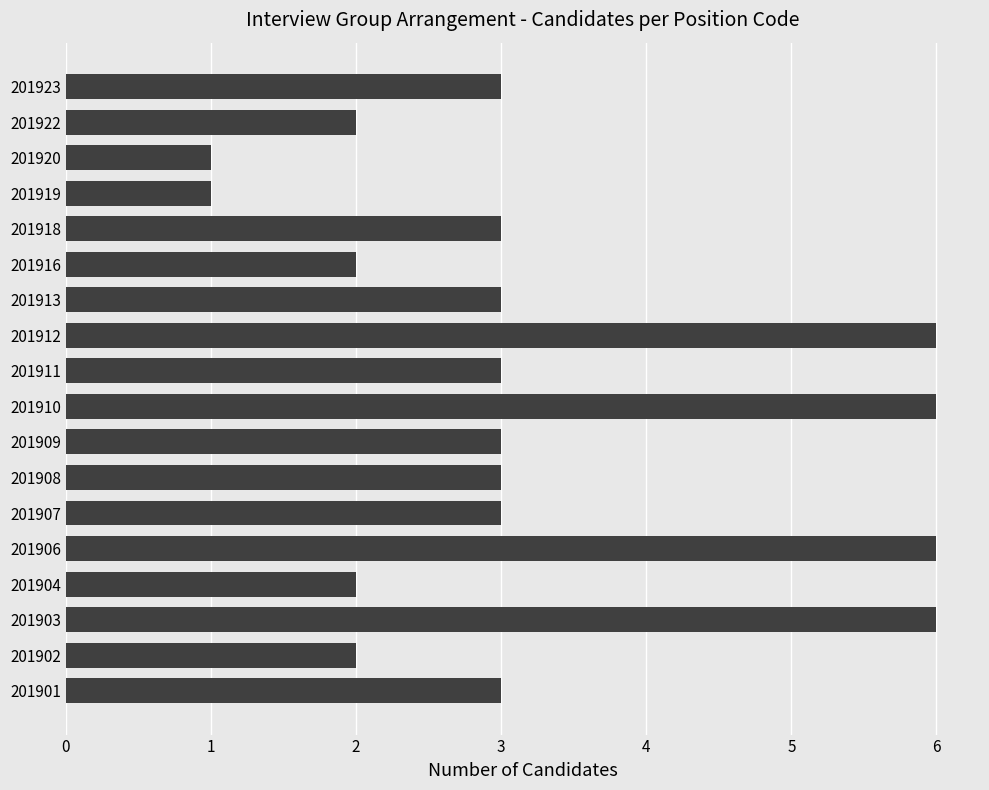

Is it true that the value at 201907 is 1?

False